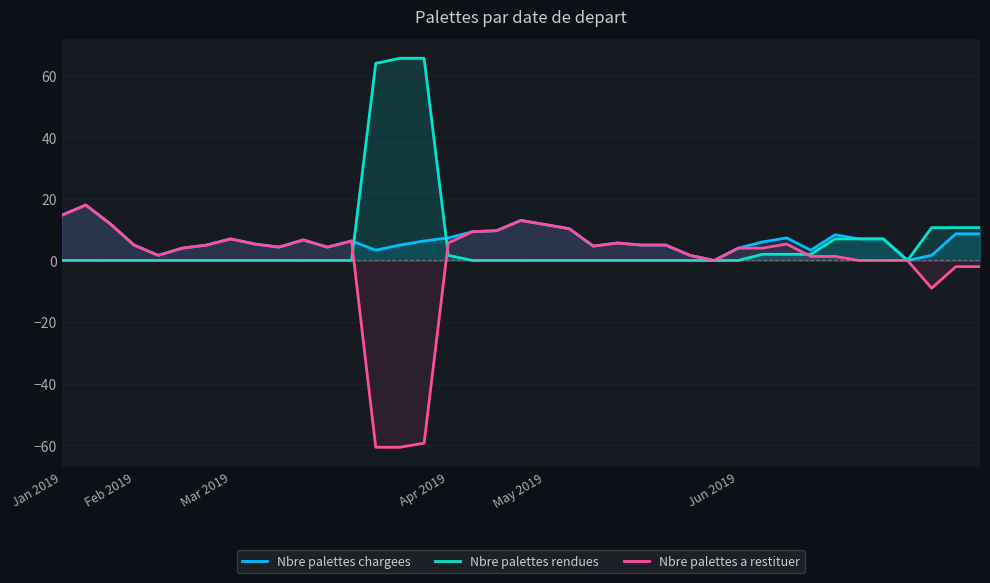

What is the total value across all series at Apr 2019?

10.0